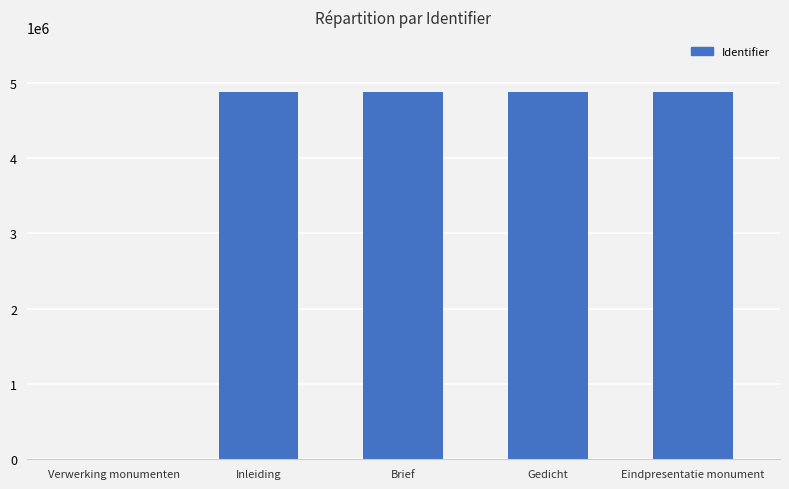

What is the change in value from Inleiding to Brief?

+461